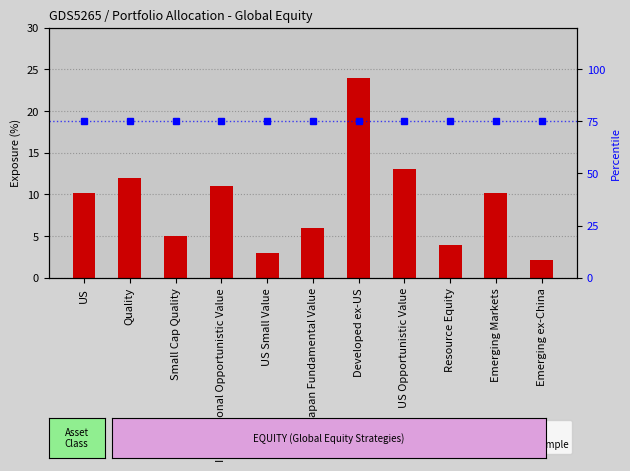

At which category is the sum across all series the highest?

Developed ex-US